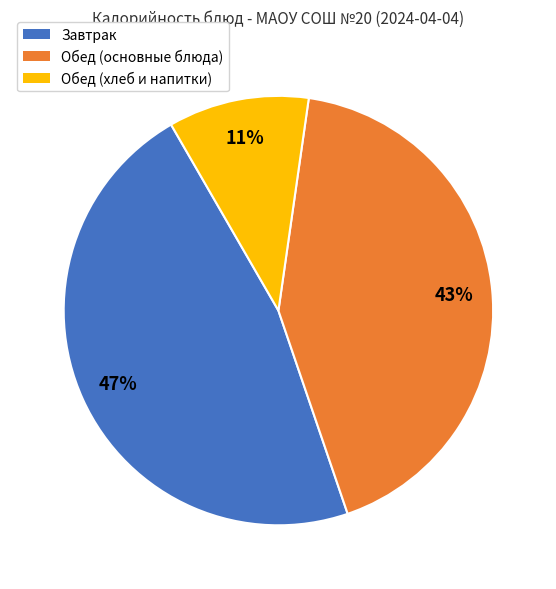

Do Обед (основные блюда) and Обед (хлеб и напитки) together represent more than half of the pie?

Yes